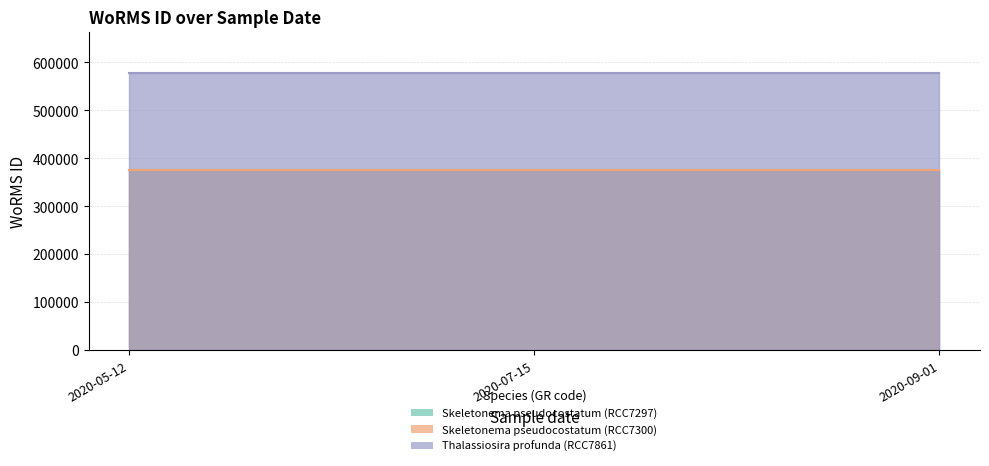

How many lines are shown in the chart?

3